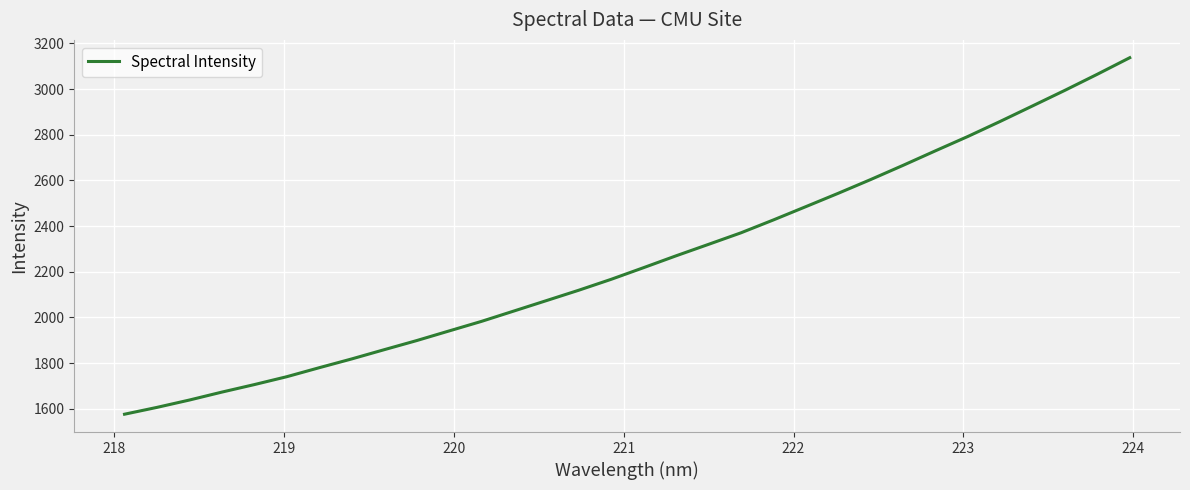

Count the number of data series in this chart.

1